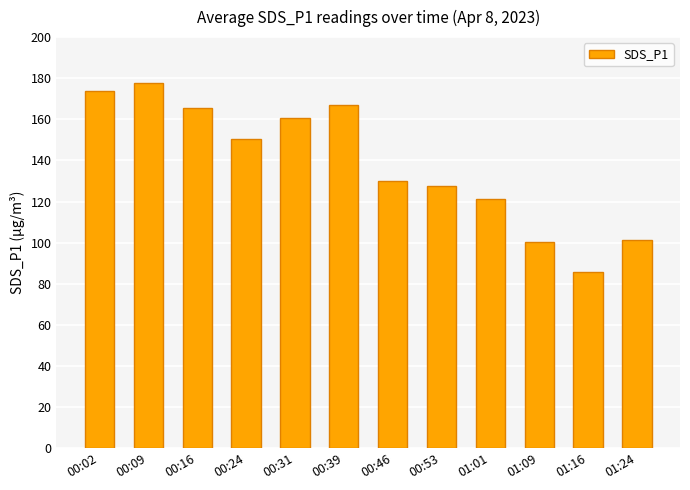

What is the approximate value at 00:16?

165.8